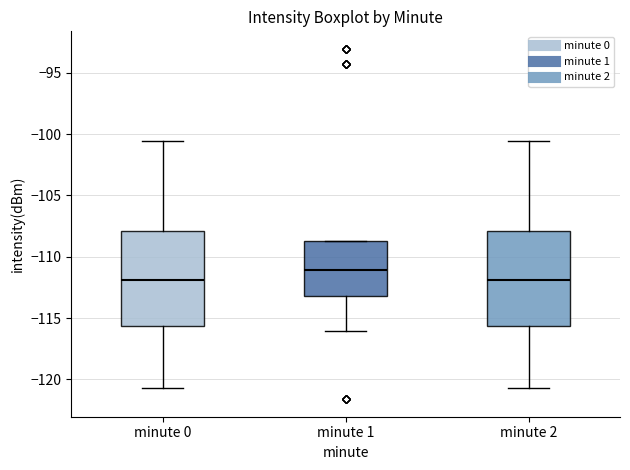

Reading left to right, transcribe this box plot: for each box, give where its median line is, the range the box spans, and where its two whiskers end, as read against the y-axis. The values are not printed on the chart, so give them approximately, as read against the axis.

minute 0: median -112.0, box -115.5 to -108.0, whiskers -120.5 to -100.5
minute 1: median -111.0, box -113.0 to -108.5, whiskers -116.0 to -108.5
minute 2: median -112.0, box -115.5 to -108.0, whiskers -120.5 to -100.5